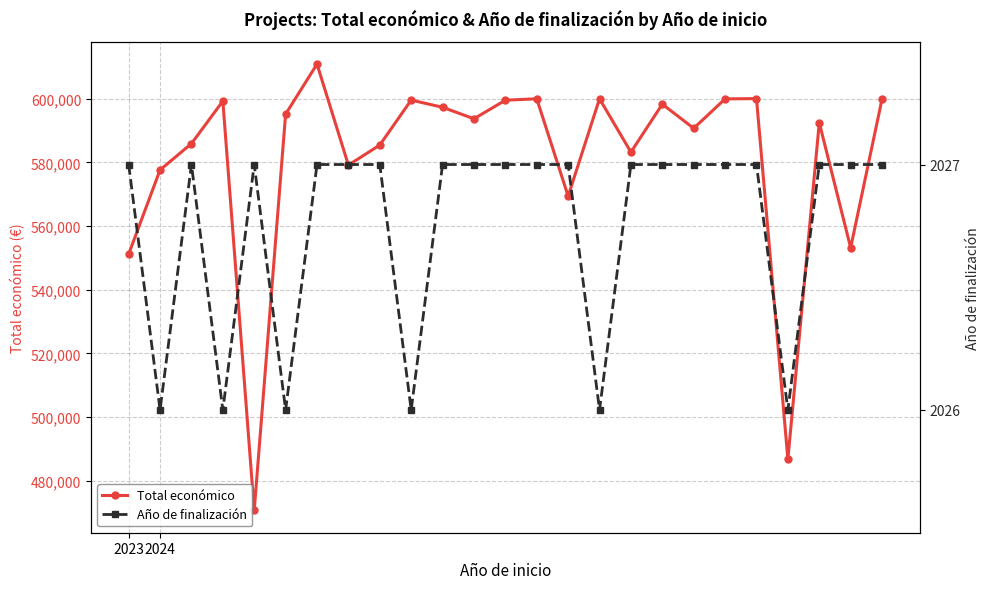

What is the spread (max minus min) of values at 2023?

549169